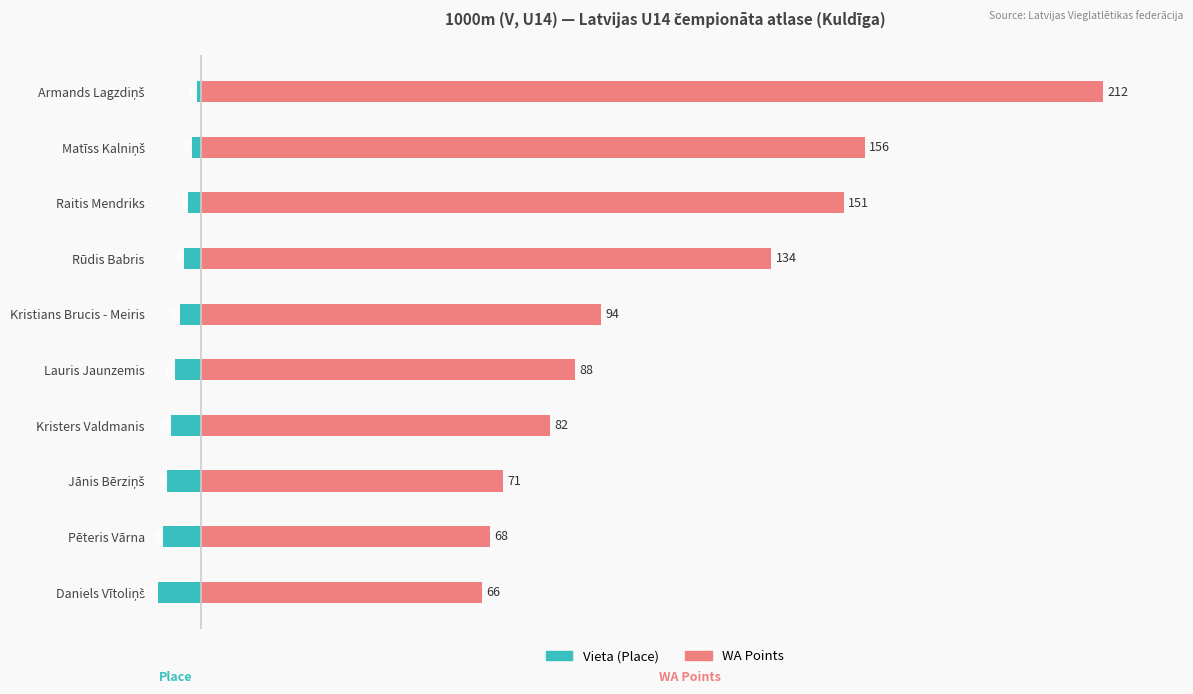

Rank the series by their maximum value, from highest to lowest.

WA Points, Vieta (Place)